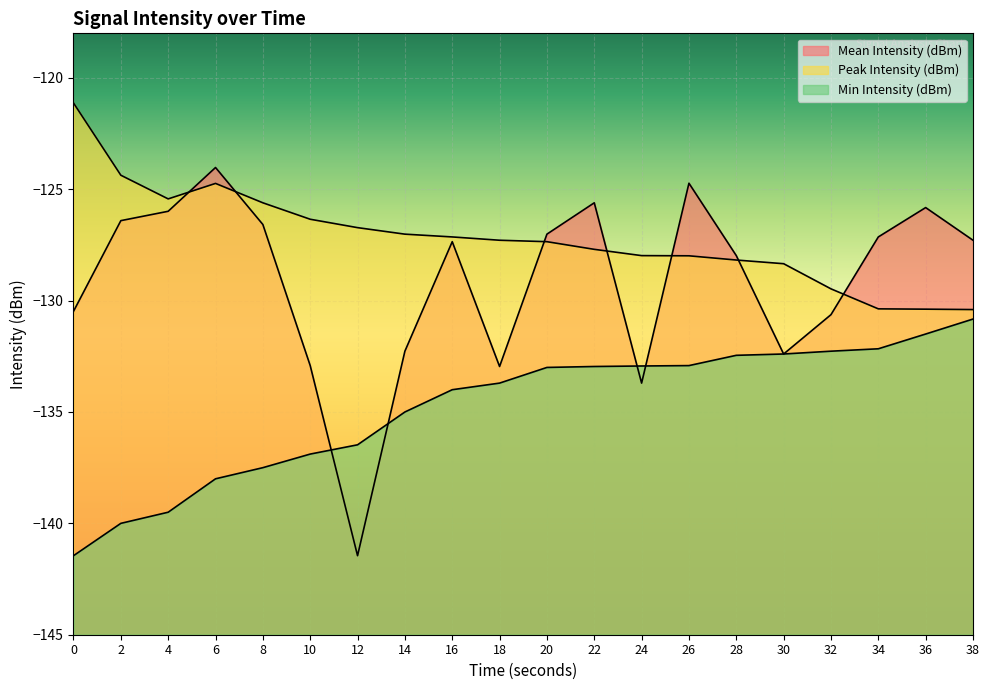

What is the difference between the maximum and minimum values in the Min Intensity (dBm) series?

10.6